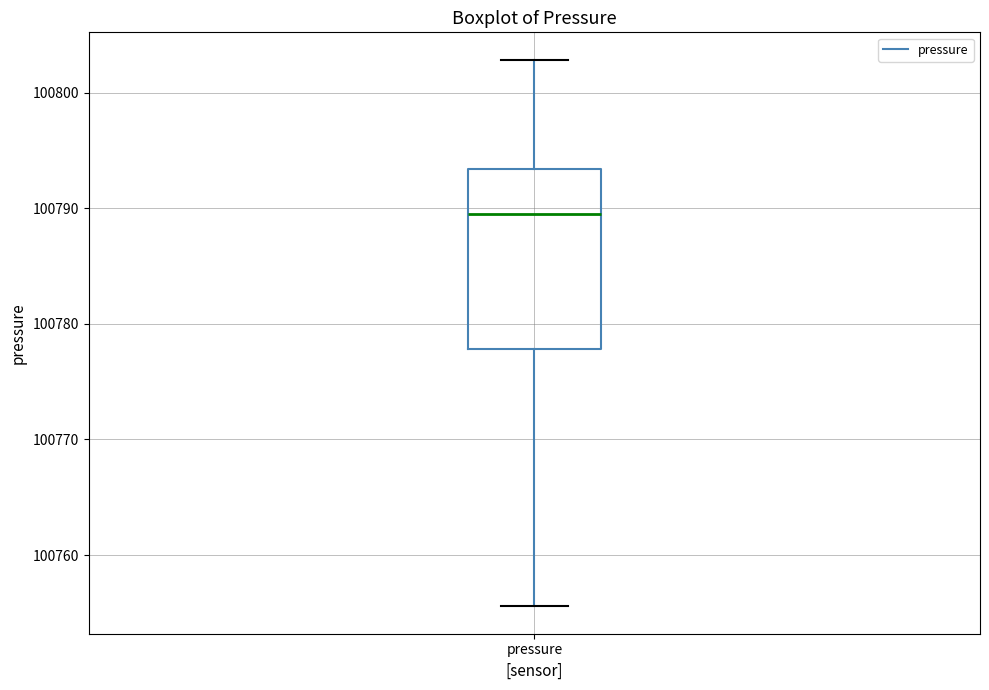

Read this box plot against the y-axis: the position of the median line, the range covered by the box, and the ends of both whiskers. The values are not printed on the chart, so give them approximately, as read against the axis.

median 100790, box 100778 to 100793, whiskers 100756 to 100803